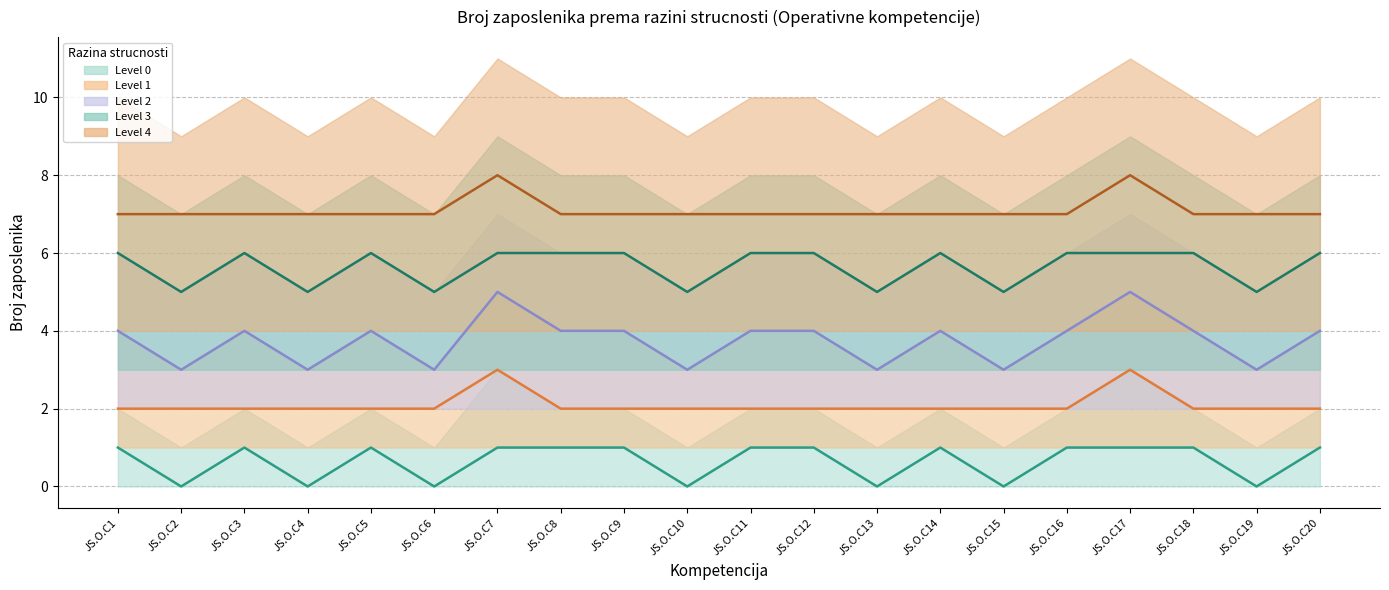

What is the value of the Level 3 (mid) point at the 18th from the left?

6